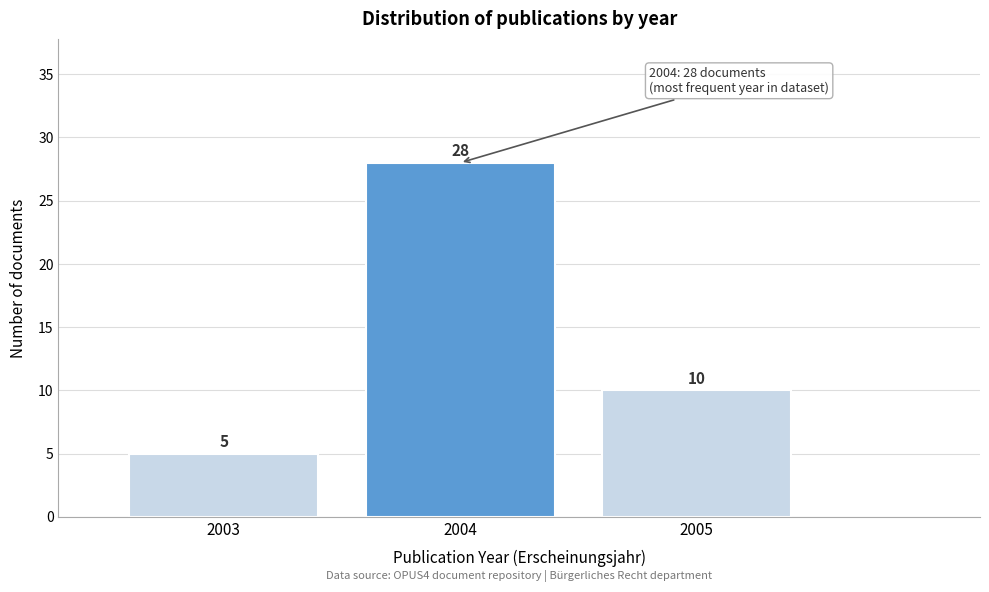

Reading left to right, transcribe all the data shown in this chart.

2003=5	2004=28	2005=10